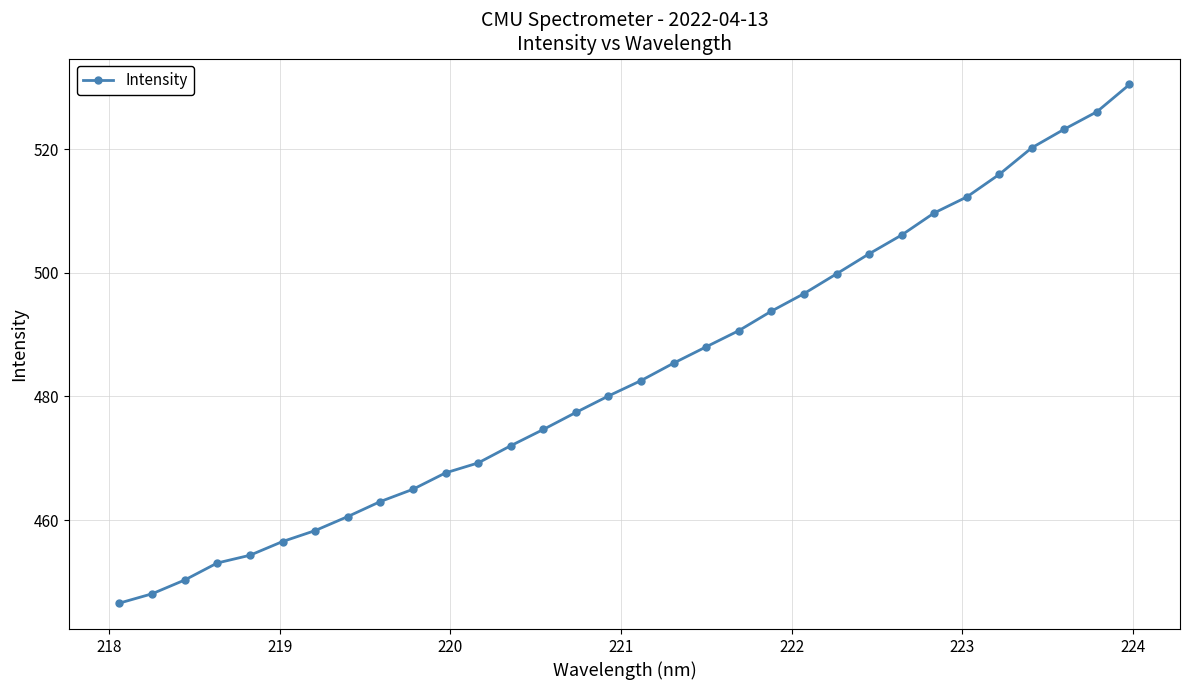

Reading left to right, list all the values displayed in this chart.

446.6	448.1	450.3	453.1	454.3	456.5	458.3	460.6	463.0	465.0	467.6	469.3	472.0	474.7	477.4	480.1	482.6	485.4	488.0	490.6	493.8	496.6	499.8	503.1	506.1	509.7	512.3	515.9	520.2	523.2	526.0	530.5